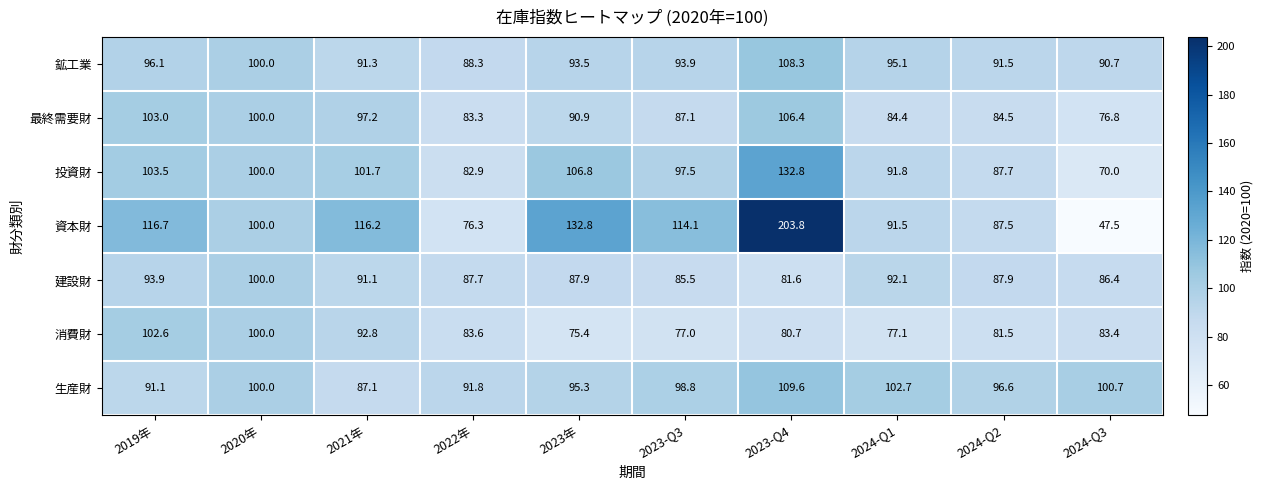

At how many categories does at least one series exceed 136?

1